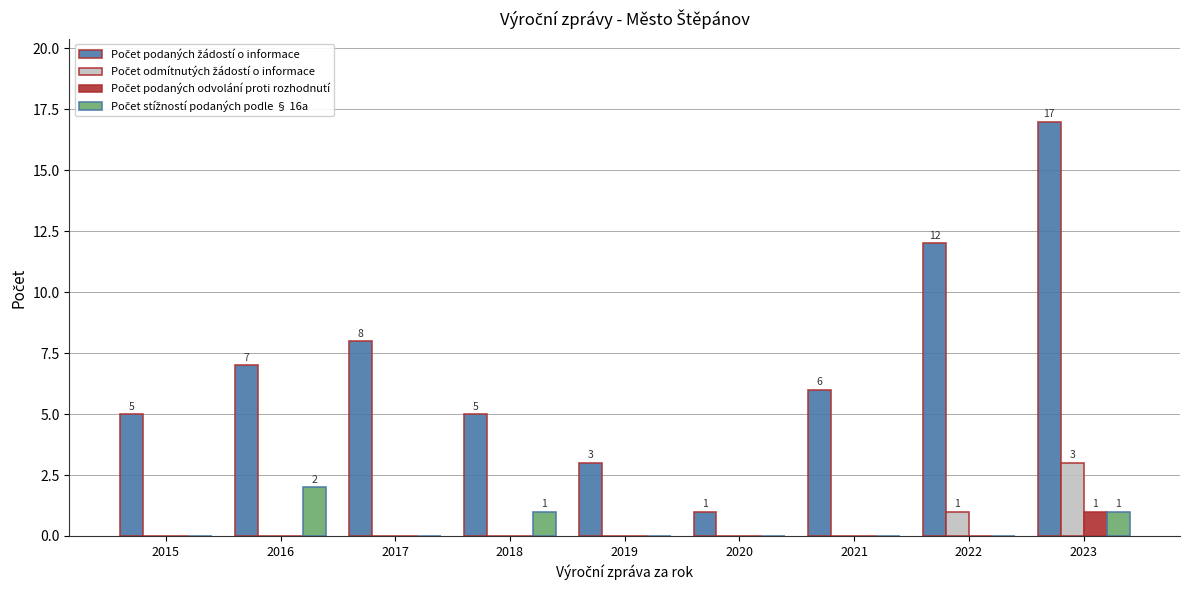

Which category has the highest value in the Počet stížností podaných podle § 16a series?

2016